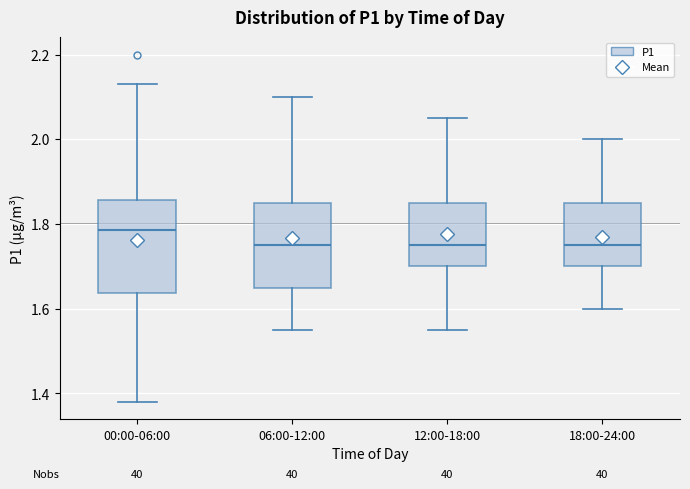

Reading left to right, transcribe this box plot: for each box, give where its median line is, the range the box spans, and where its two whiskers end, as read against the y-axis. The values are not printed on the chart, so give them approximately, as read against the axis.

00:00-06:00: median 1.78, box 1.64 to 1.86, whiskers 1.38 to 2.14
06:00-12:00: median 1.76, box 1.66 to 1.86, whiskers 1.56 to 2.10
12:00-18:00: median 1.76, box 1.70 to 1.86, whiskers 1.56 to 2.06
18:00-24:00: median 1.76, box 1.70 to 1.86, whiskers 1.60 to 2.00